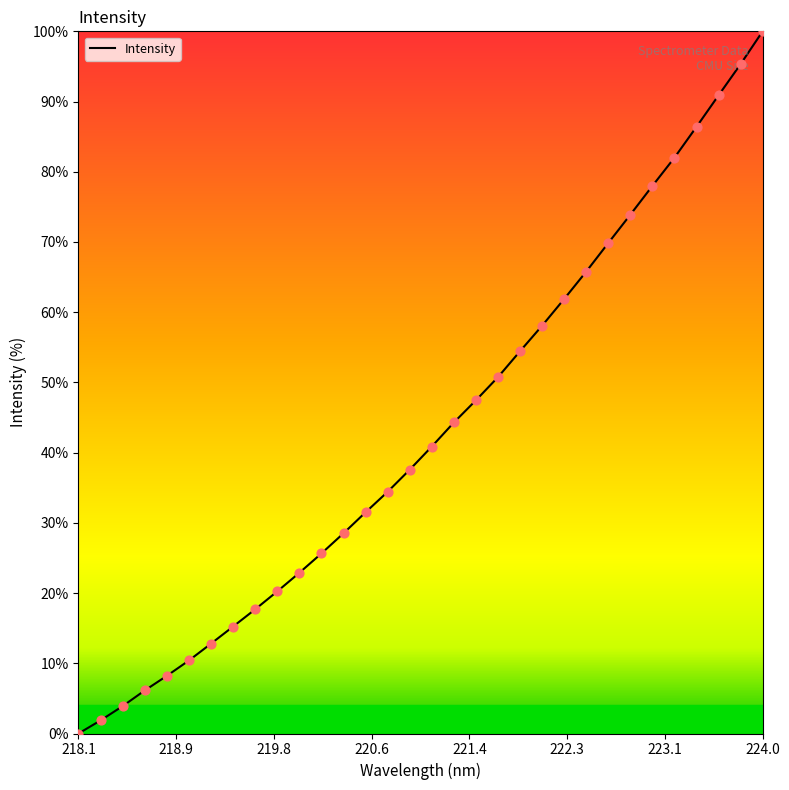

What is the difference between the maximum and minimum values?

100.0